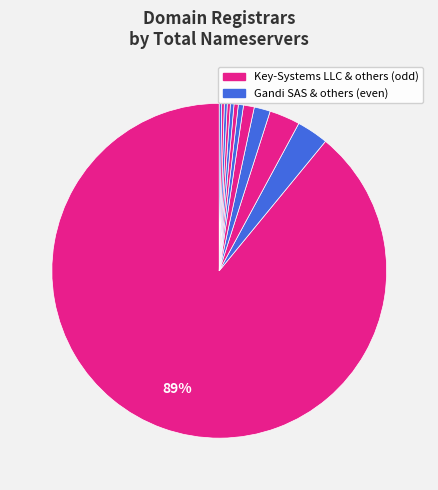

How many slices are in this pie chart?

12